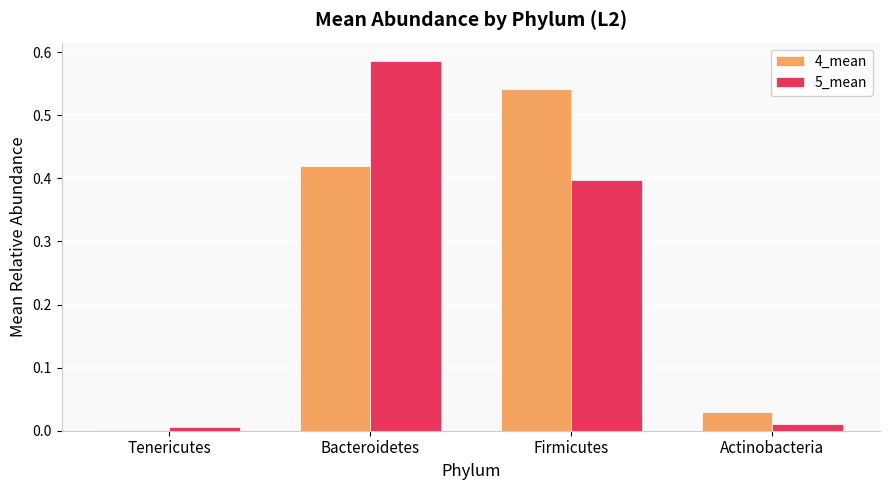

At which label does 5_mean reach its peak?

Bacteroidetes